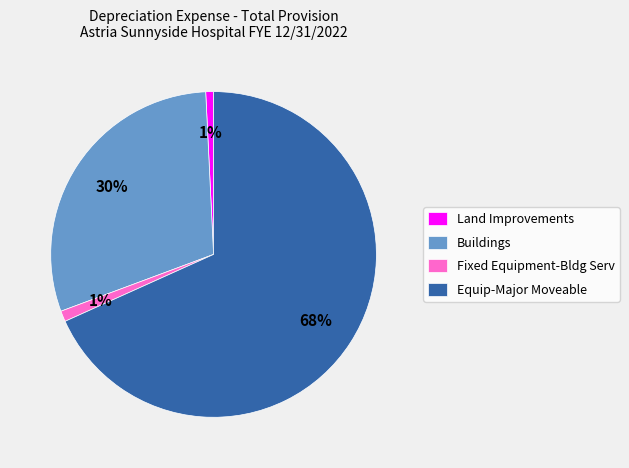

Which slice is the largest?

Equip-Major Moveable